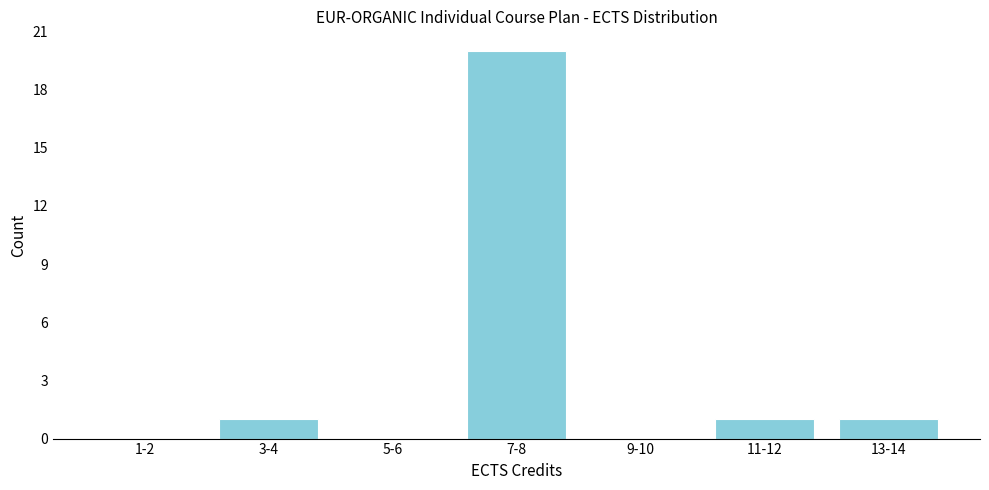

Reading left to right, transcribe all the data shown in this chart.

1-2=0	3-4=1	5-6=0	7-8=20	9-10=0	11-12=1	13-14=1